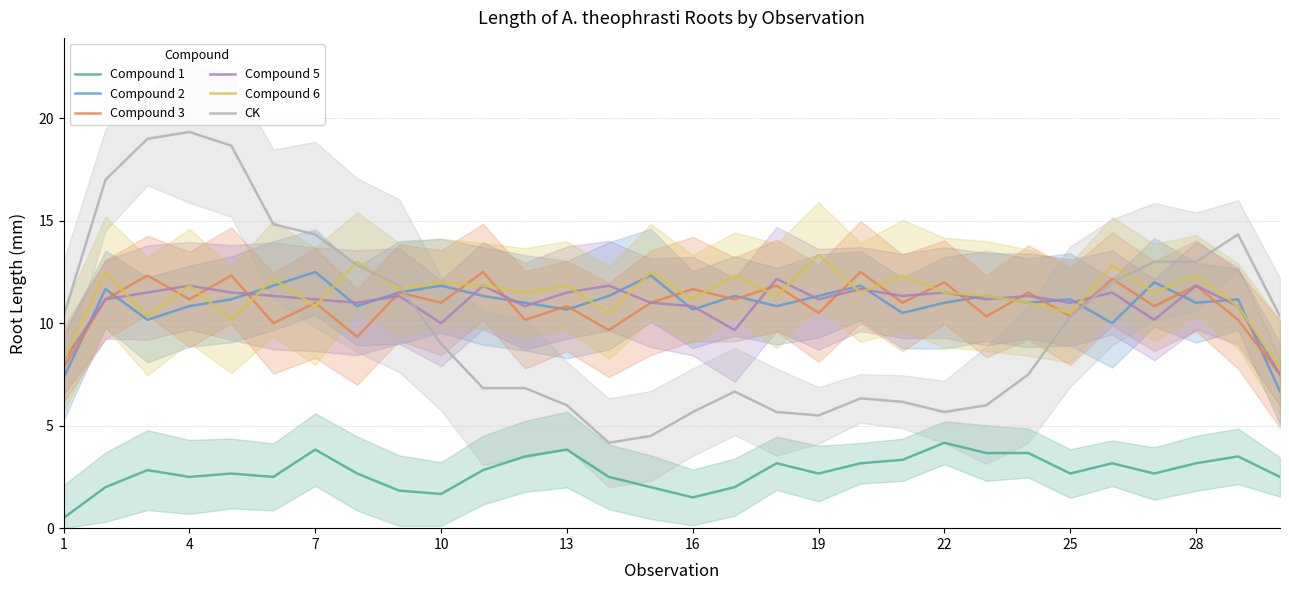

What is the sum of all CK values?

303.7